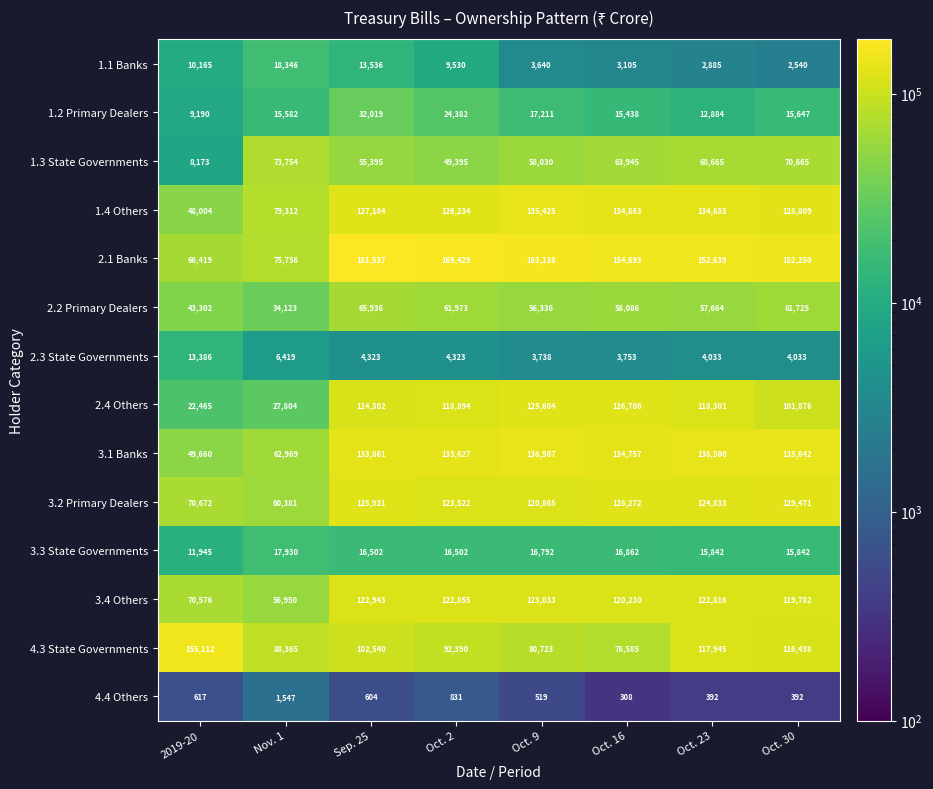

What is the average value of the 4.3 State Governments series?

103762